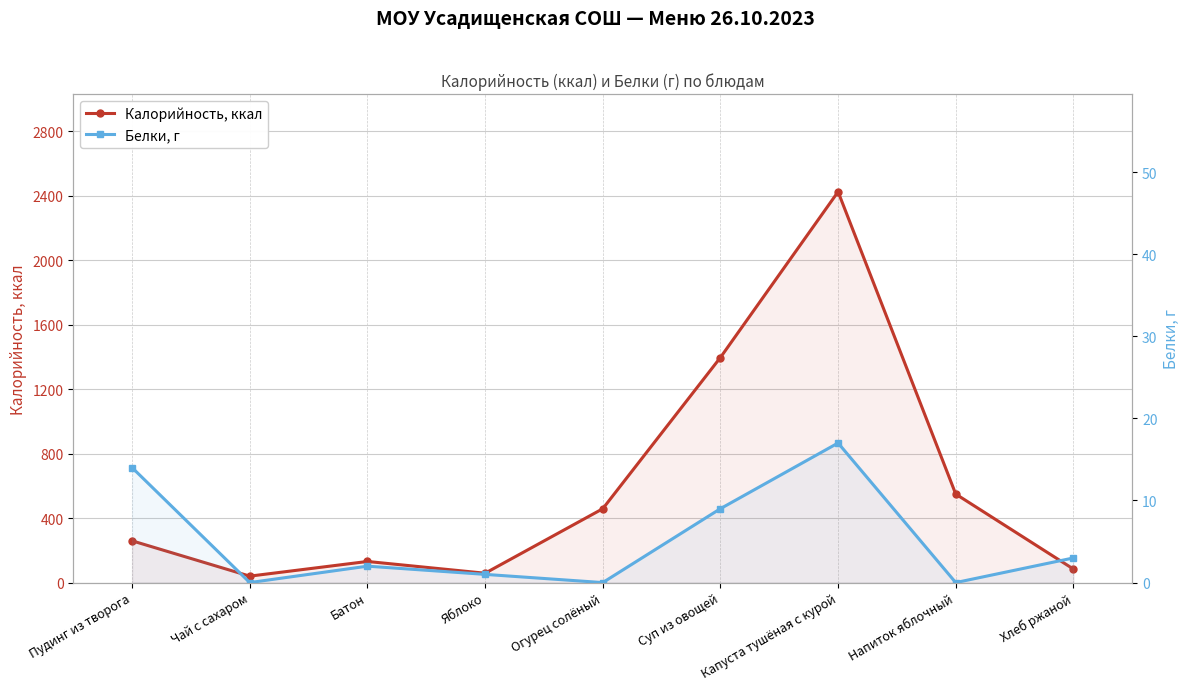

Does the chart display data point markers on the line(s)?

Yes